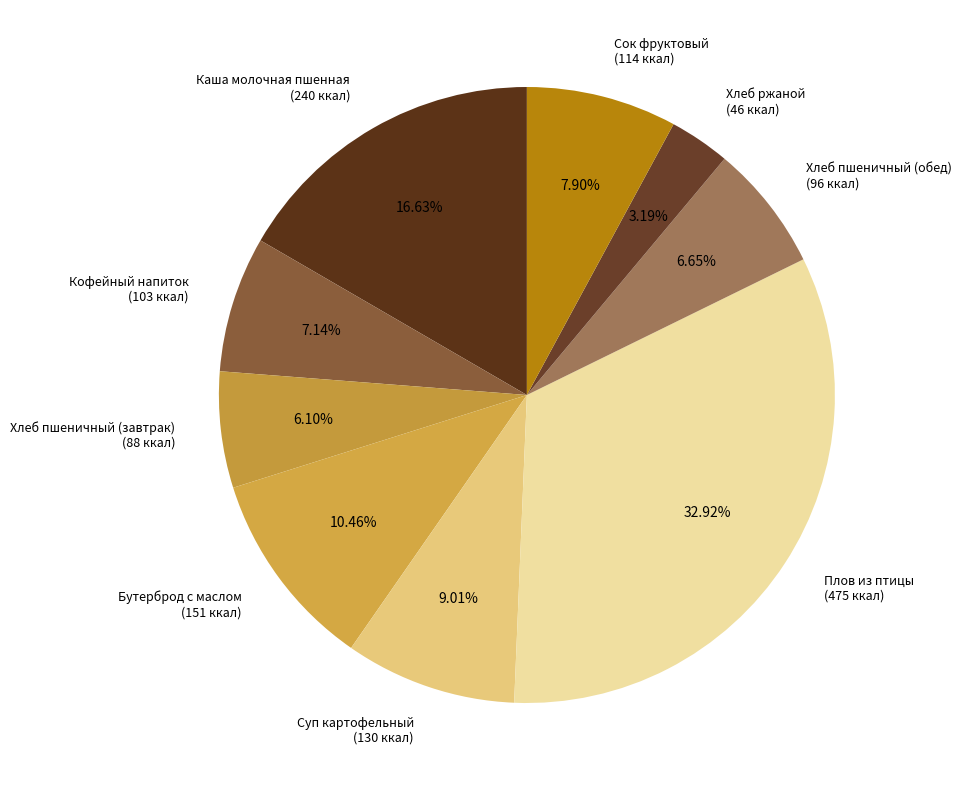

Combined, what portion of the pie is Бутерброд с маслом and Хлеб пшеничный (обед)?

17.1%